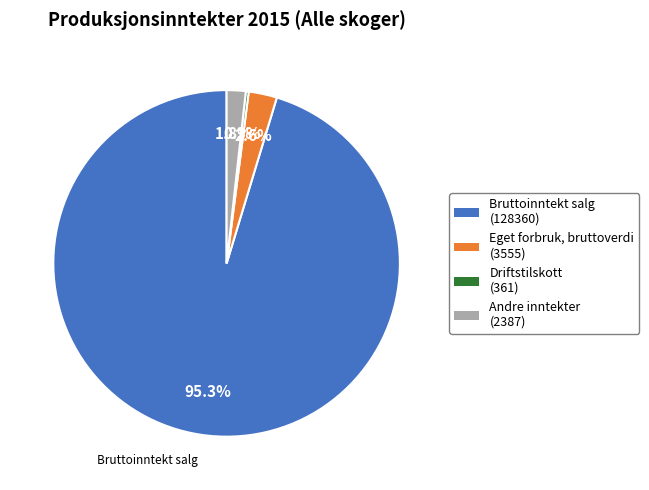

Does any single category account for the majority?

Yes